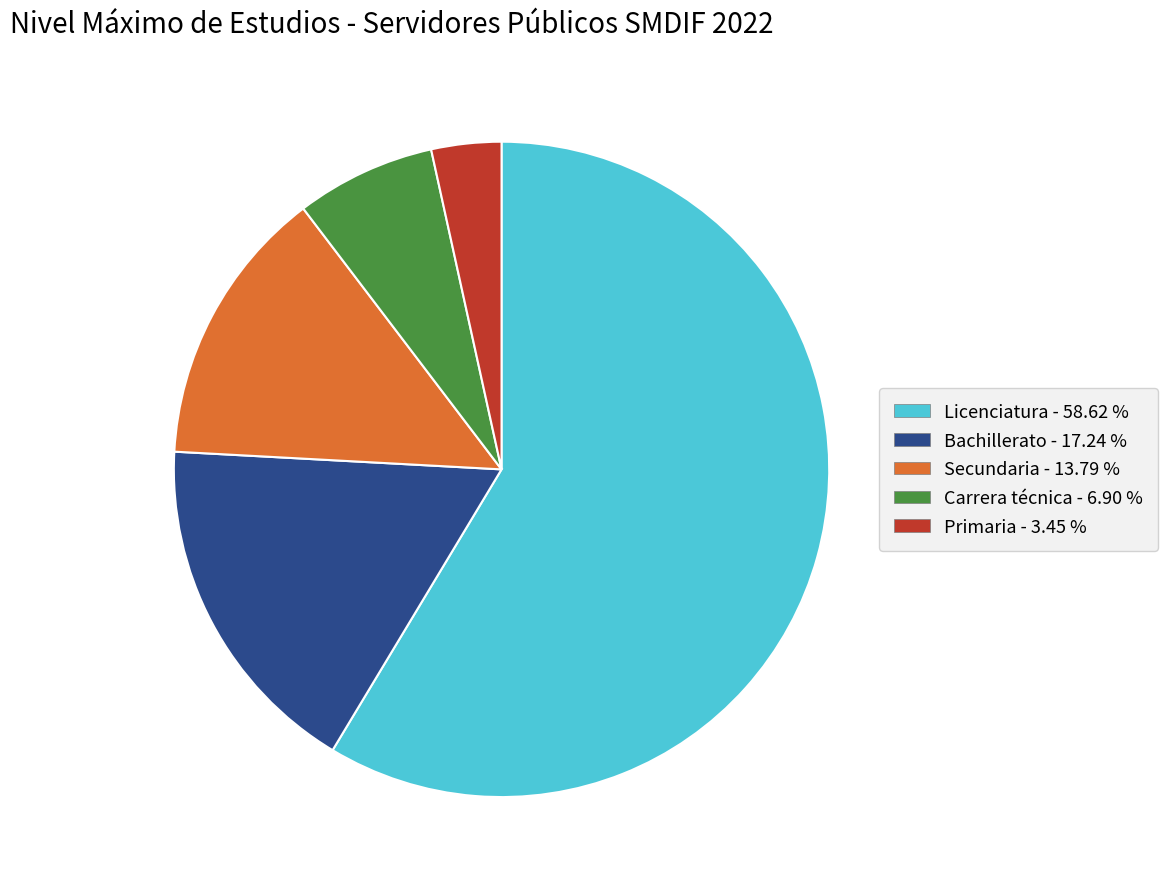

Is there any slice that represents more than half of the pie?

Yes